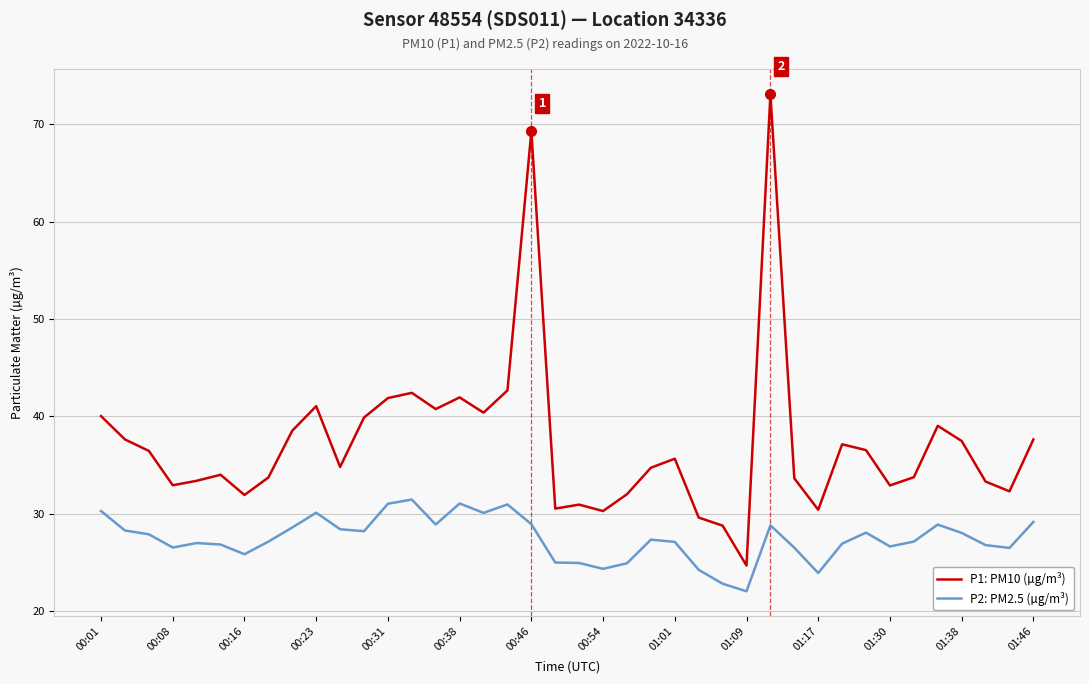

Which series has the largest range (max minus min)?

P1: PM10 (µg/m³)